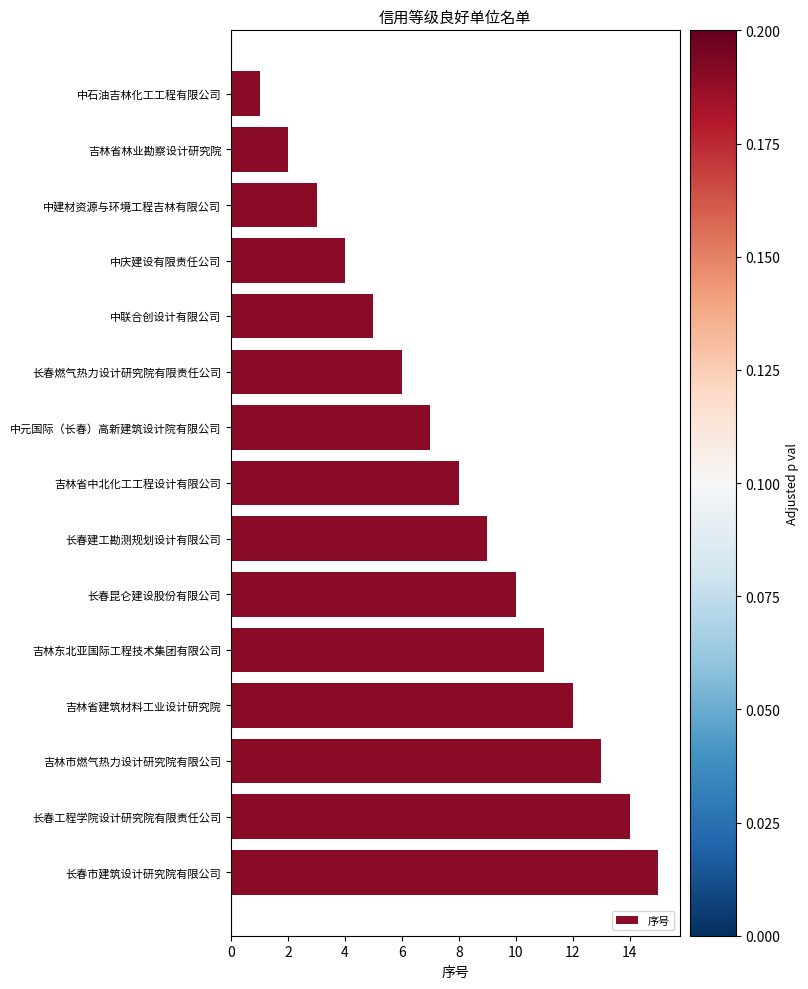

What is the maximum value shown in the chart?

15